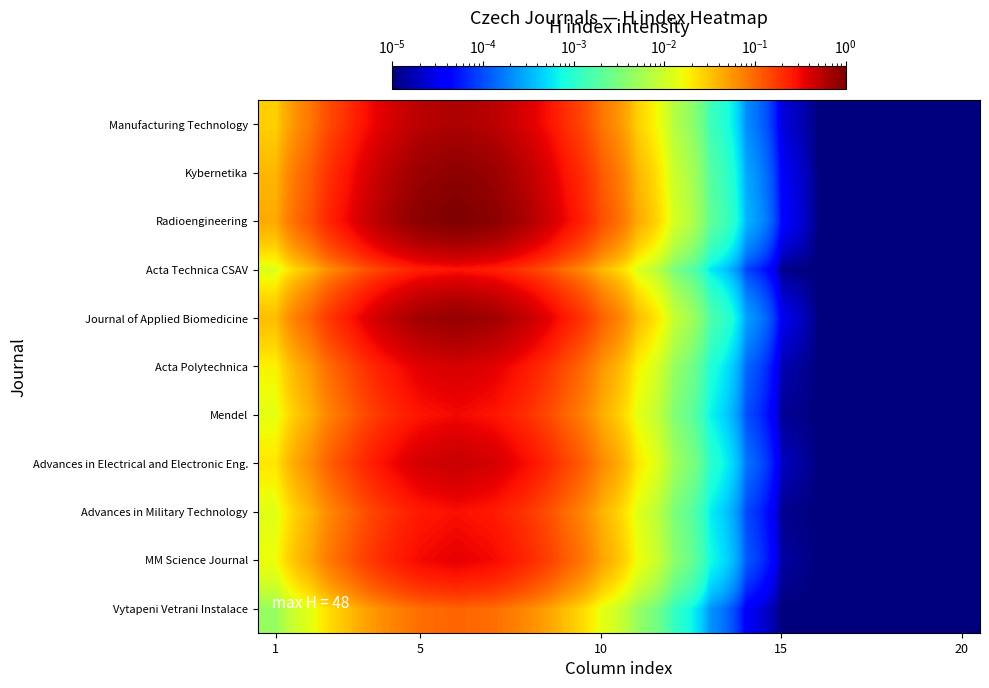

Reading right to left, list all the values displayed in this chart.

Manufacturing Technology: 0.0	0.0	0.0	0.0	0.0	0.0	0.0	0.0	0.0	0.0	0.1	0.2	0.4	0.6	0.6	0.6	0.4	0.2	0.1	0.0
Kybernetika: 0.0	0.0	0.0	0.0	0.0	0.0	0.0	0.0	0.0	0.0	0.1	0.3	0.5	0.8	0.9	0.8	0.5	0.3	0.1	0.0
Radioengineering: 0.0	0.0	0.0	0.0	0.0	0.0	0.0	0.0	0.0	0.0	0.1	0.3	0.6	0.9	1.0	0.9	0.6	0.3	0.1	0.0
Acta Technica CSAV: 0.0	0.0	0.0	0.0	0.0	0.0	0.0	0.0	0.0	0.0	0.0	0.1	0.2	0.2	0.3	0.2	0.2	0.1	0.0	0.0
Journal of Applied Biomedicine: 0.0	0.0	0.0	0.0	0.0	0.0	0.0	0.0	0.0	0.0	0.1	0.3	0.5	0.7	0.8	0.7	0.5	0.3	0.1	0.0
Acta Polytechnica: 0.0	0.0	0.0	0.0	0.0	0.0	0.0	0.0	0.0	0.0	0.1	0.1	0.3	0.4	0.4	0.4	0.3	0.1	0.1	0.0
Mendel: 0.0	0.0	0.0	0.0	0.0	0.0	0.0	0.0	0.0	0.0	0.0	0.1	0.2	0.3	0.3	0.3	0.2	0.1	0.0	0.0
Advances in Electrical and Electronic Eng.: 0.0	0.0	0.0	0.0	0.0	0.0	0.0	0.0	0.0	0.0	0.1	0.2	0.3	0.4	0.5	0.4	0.3	0.2	0.1	0.0
Advances in Military Technology: 0.0	0.0	0.0	0.0	0.0	0.0	0.0	0.0	0.0	0.0	0.0	0.1	0.2	0.3	0.3	0.3	0.2	0.1	0.0	0.0
MM Science Journal: 0.0	0.0	0.0	0.0	0.0	0.0	0.0	0.0	0.0	0.0	0.0	0.1	0.2	0.3	0.4	0.3	0.2	0.1	0.0	0.0
Vytapeni Vetrani Instalace: 0.0	0.0	0.0	0.0	0.0	0.0	0.0	0.0	0.0	0.0	0.0	0.0	0.1	0.1	0.1	0.1	0.1	0.0	0.0	0.0